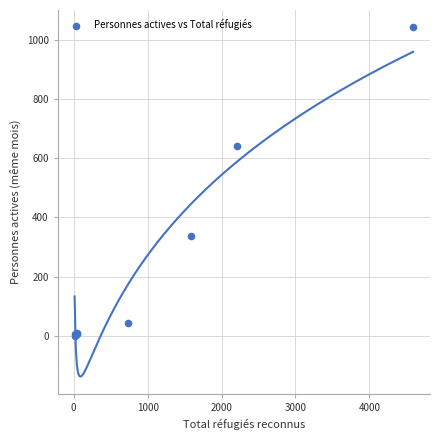

What Y value in the scatter plot is closest to 521?

643